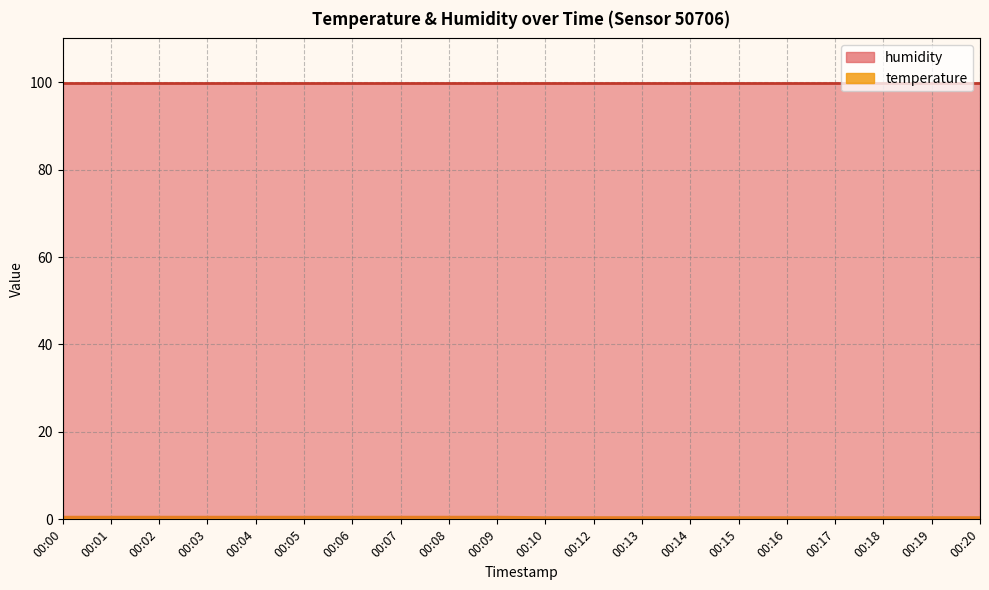

List the labels in order of value, smallest first.

00:10, 00:12, 00:13, 00:14, 00:15, 00:16, 00:17, 00:18, 00:19, 00:20, 00:00, 00:01, 00:02, 00:03, 00:04, 00:05, 00:06, 00:07, 00:08, 00:09